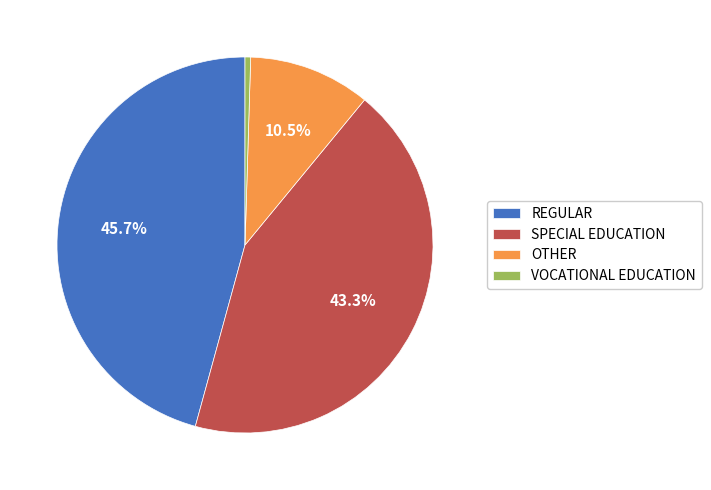

Is there any slice that represents more than half of the pie?

No